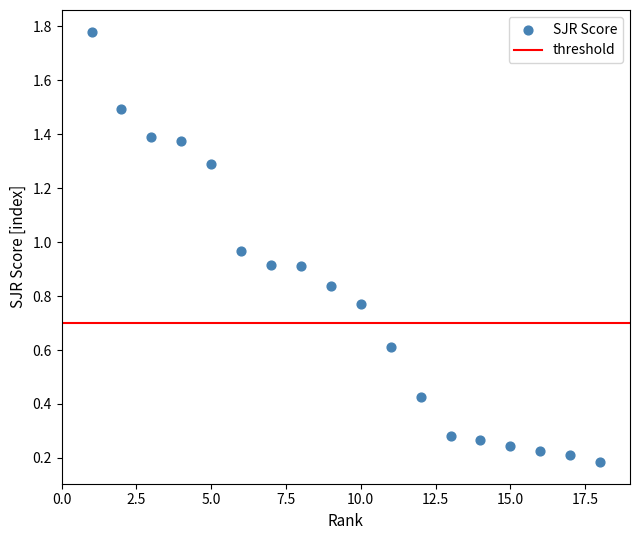

What is the range of X values (max minus min)?

17.0